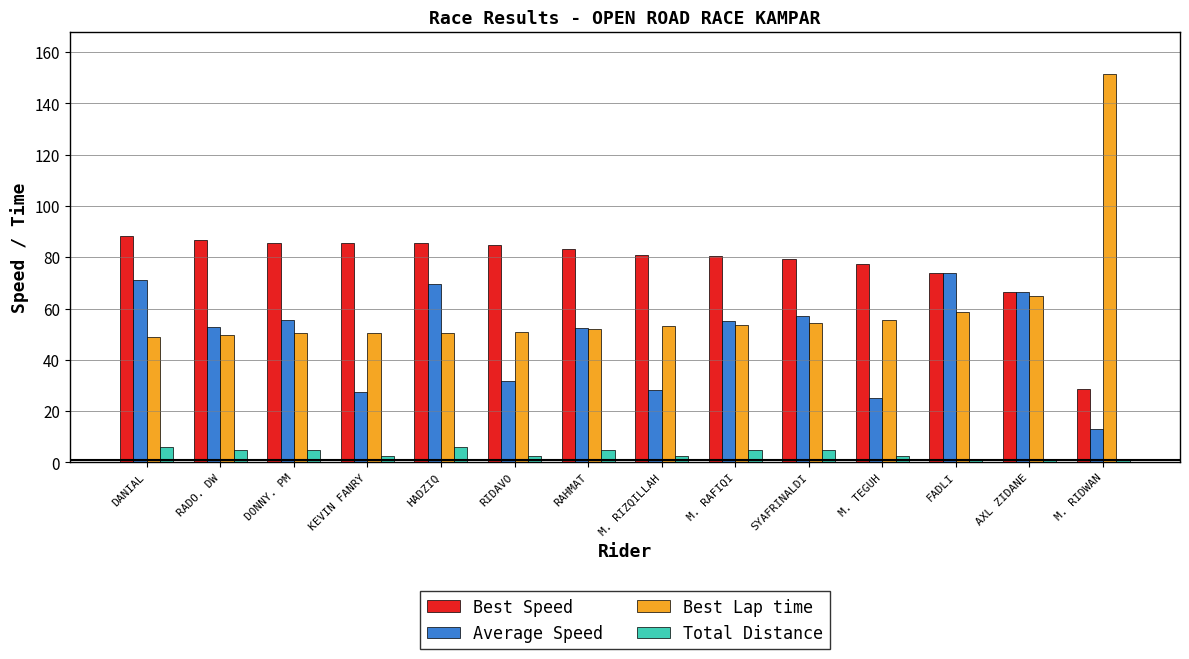

List the series in order of their peak value, highest first.

Best Lap time, Best Speed, Average Speed, Total Distance